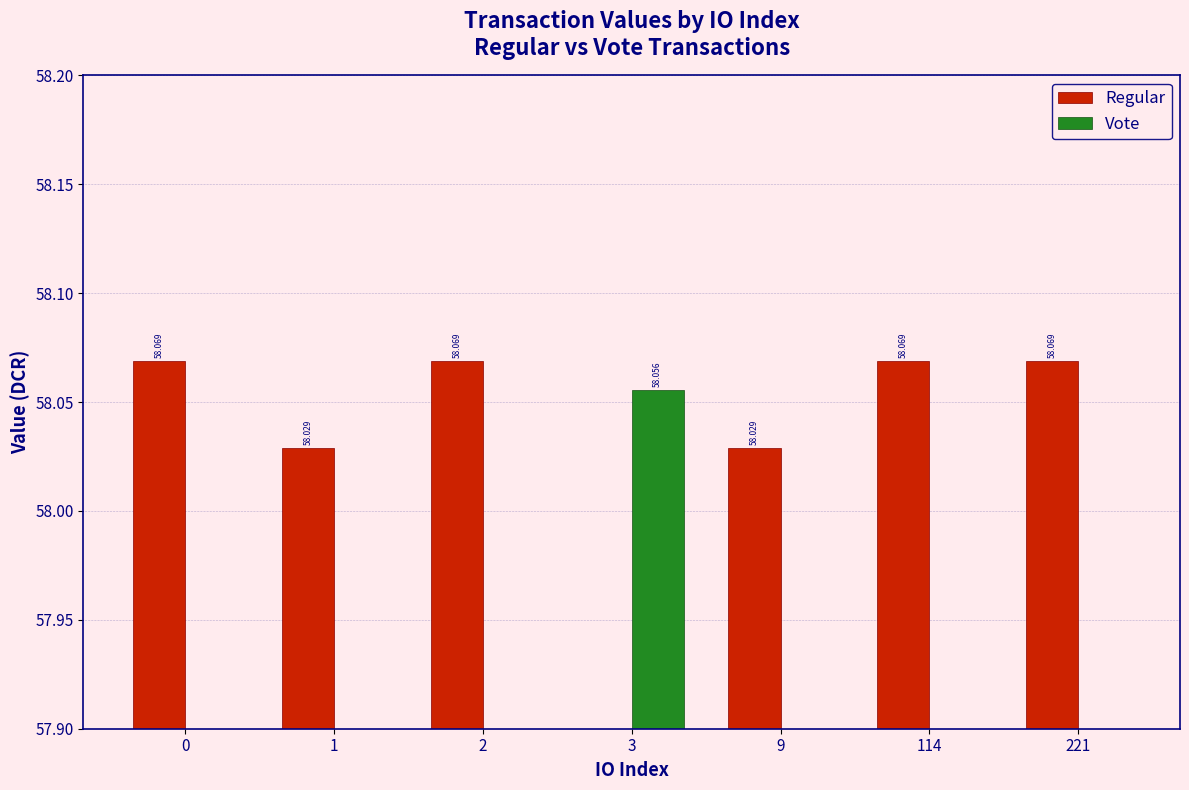

What is the maximum value for Vote?

58.1